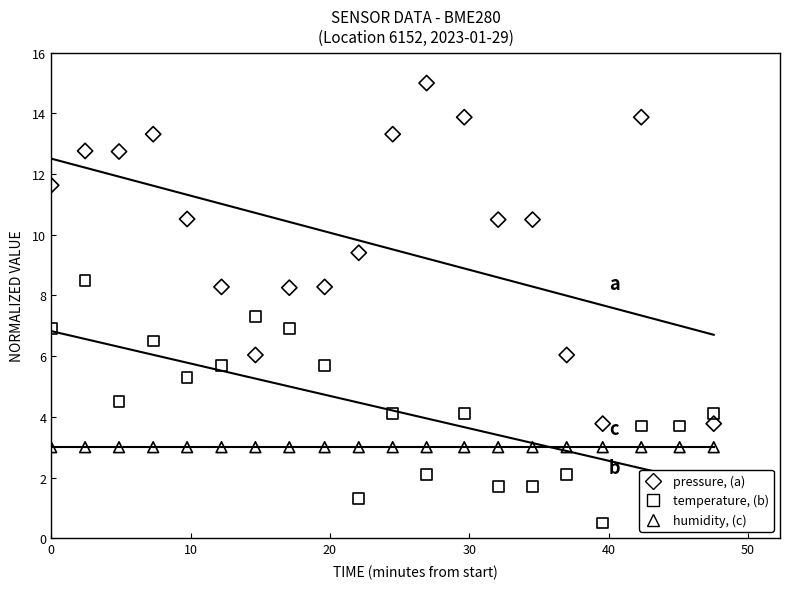

Which series has the largest total across all categories?

pressure (a)